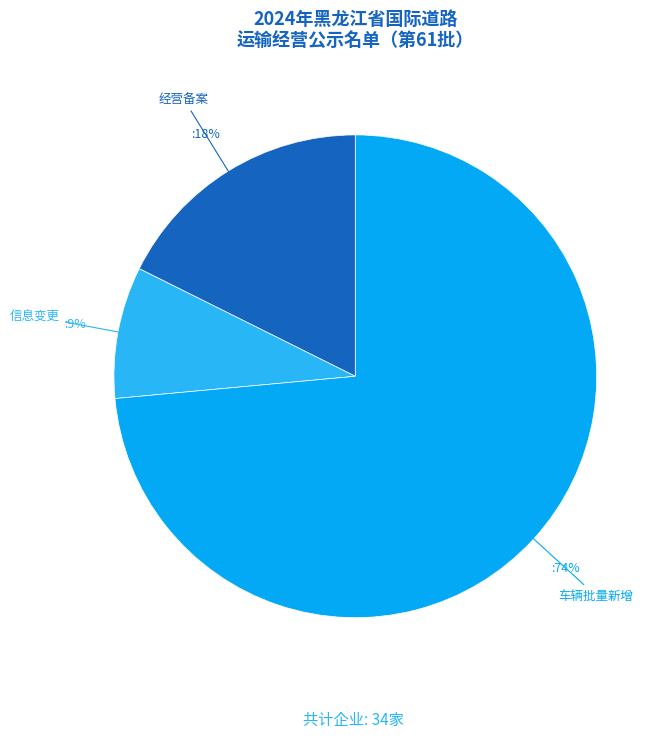

Does any single category account for the majority?

Yes